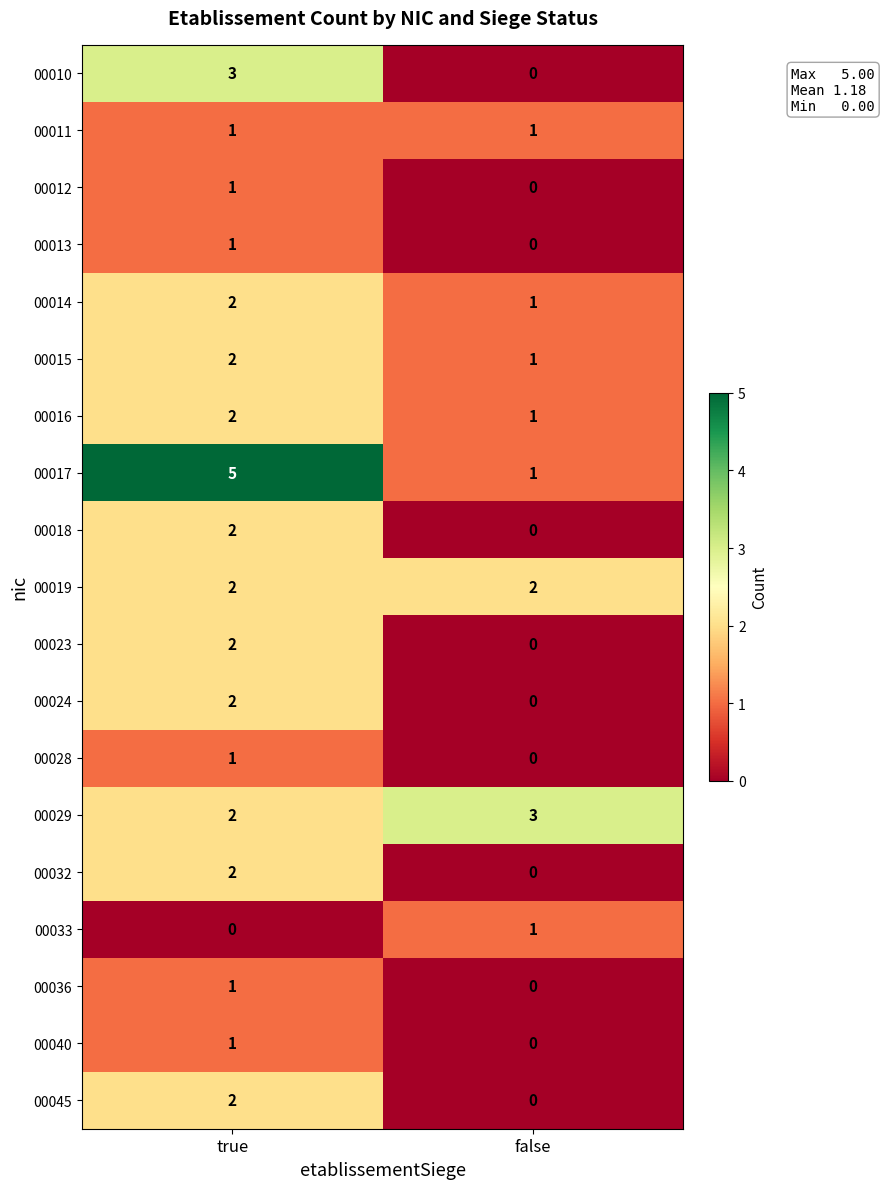

At which category is the sum across all series the highest?

true